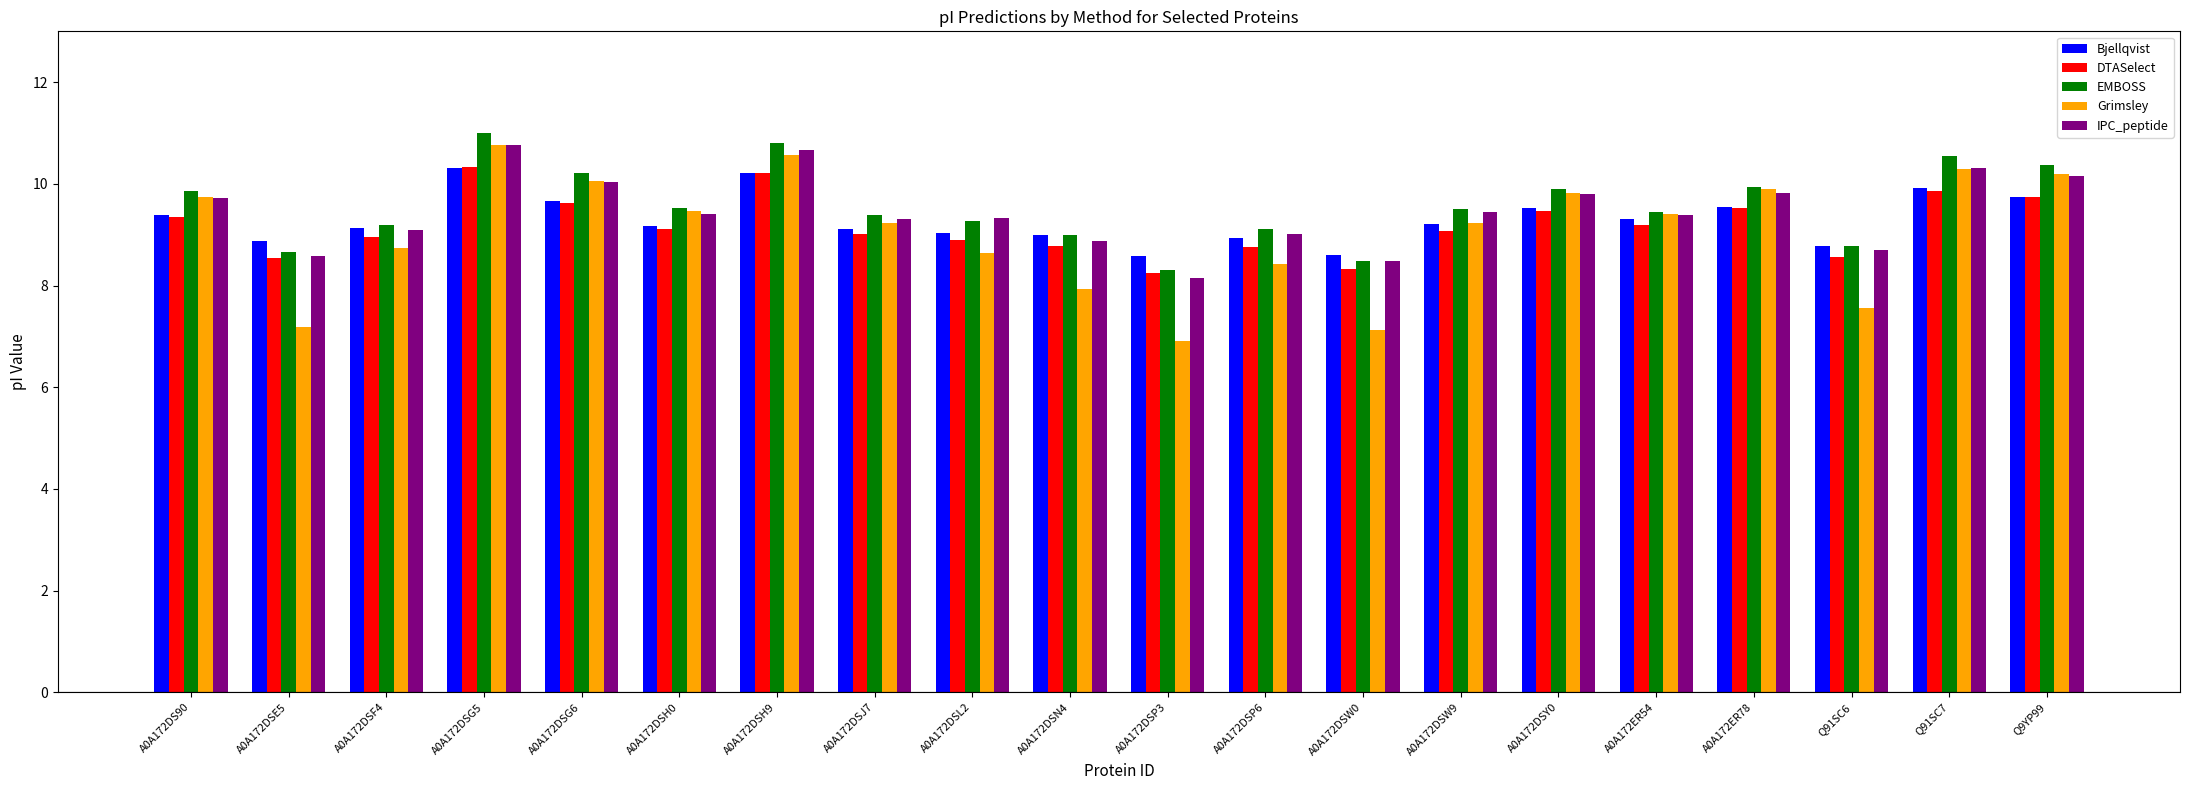

True or false: IPC_peptide has a value of 16.0 at Q91SC7.

False